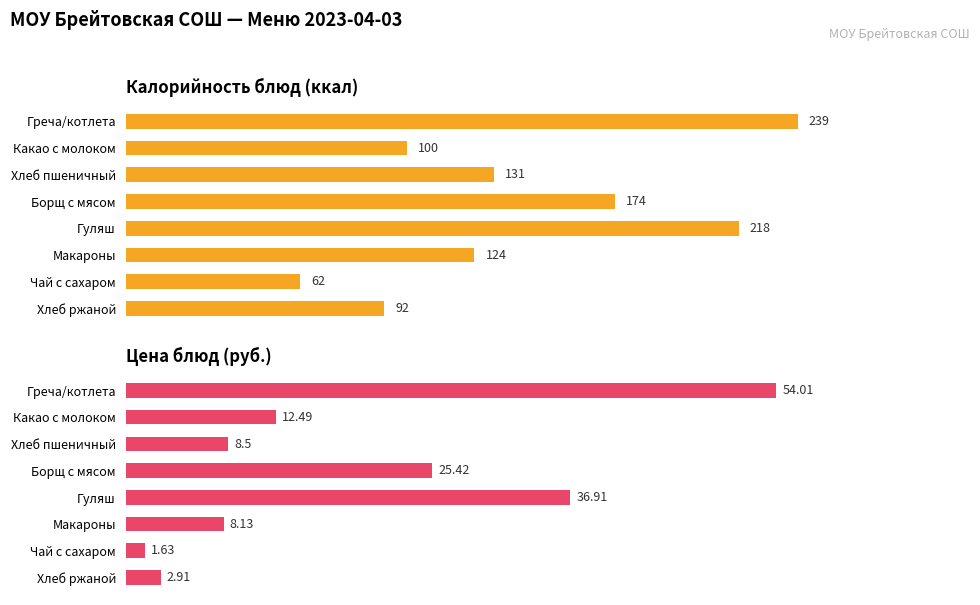

List the series in order of their overall mean, lowest first.

Цена (руб.), Калорийность (ккал)